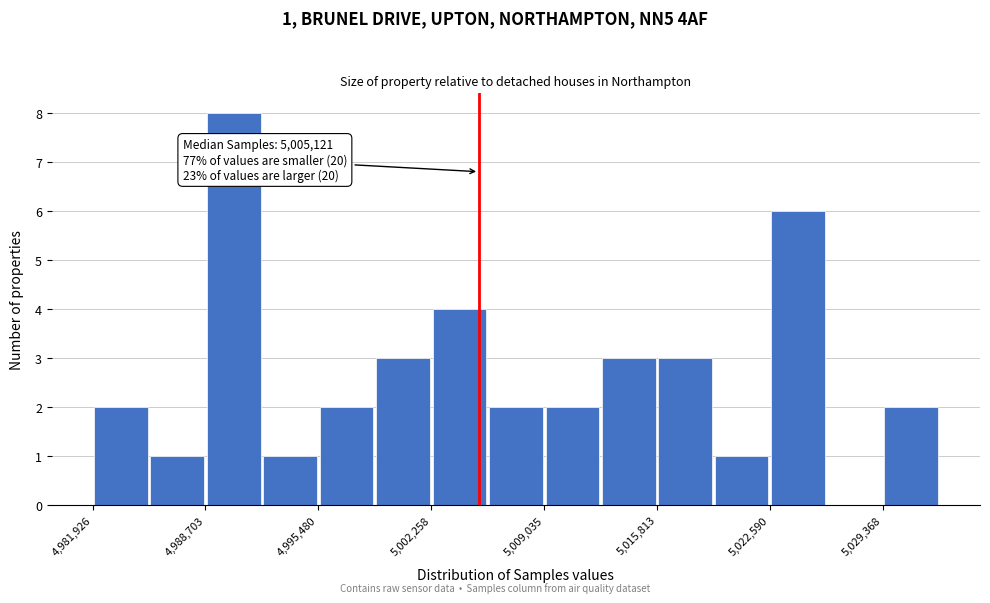

Around what value on the x-axis is the tallest bar? Give the approximate position of its centre, as read against the axis.

4990000